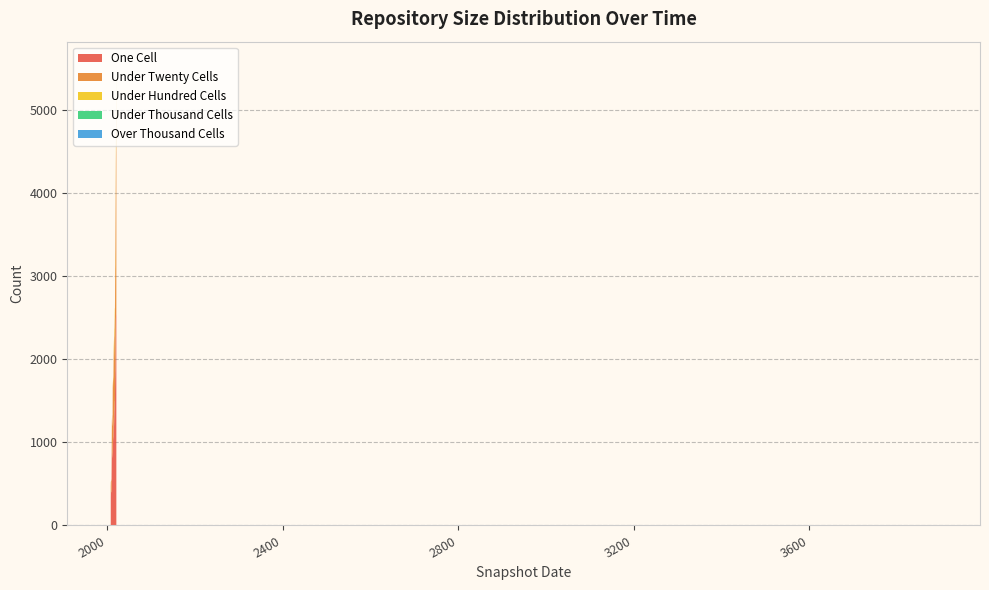

Reading left to right, what are all the values shown in this chart?

one_cell: 0=881	1=1185	2=1069	3=1284	4=397	5=1859	6=810	7=392	8=990	9=1727	10=1127	11=2583	12=1311	13=406	14=2538	15=2542	16=2519	17=1067	18=402	19=976	20=1225	21=1402	22=999	23=1383	24=1837	25=1315	26=1383	27=825	28=881	29=384	30=730	31=1633	32=1501	33=2361	34=2178	35=431	36=1495	37=331	38=606	39=2485
under_twenty_cells: 0=445	1=813	2=714	3=845	4=138	5=1278	6=385	7=135	8=662	9=1132	10=692	11=2585	12=857	13=138	14=2312	15=2018	16=1981	17=705	18=138	19=680	20=819	21=922	22=303	23=891	24=1238	25=915	26=890	27=384	28=444	29=147	30=274	31=1013	32=997	33=1749	34=1487	35=130	36=994	37=143	38=166	39=1894
under_hundred_cells: 0=1	1=79	2=9	3=79	4=0	5=168	6=0	7=0	8=33	9=168	10=33	11=380	12=79	13=0	14=337	15=202	16=202	17=33	18=0	19=23	20=78	21=105	22=0	23=96	24=168	25=97	26=97	27=1	28=1	29=0	30=0	31=125	32=121	33=201	34=168	35=0	36=121	37=0	38=0	39=201
under_thousand_cells: 0=0	1=0	2=0	3=0	4=0	5=0	6=0	7=0	8=0	9=0	10=0	11=0	12=0	13=0	14=0	15=0	16=0	17=0	18=0	19=0	20=0	21=0	22=0	23=0	24=0	25=0	26=0	27=0	28=0	29=0	30=0	31=0	32=0	33=0	34=0	35=0	36=0	37=0	38=0	39=0
over_thousand_cells: 0=0	1=0	2=0	3=0	4=0	5=0	6=0	7=0	8=0	9=0	10=0	11=0	12=0	13=0	14=0	15=0	16=0	17=0	18=0	19=0	20=0	21=0	22=0	23=0	24=0	25=0	26=0	27=0	28=0	29=0	30=0	31=0	32=0	33=0	34=0	35=0	36=0	37=0	38=0	39=0